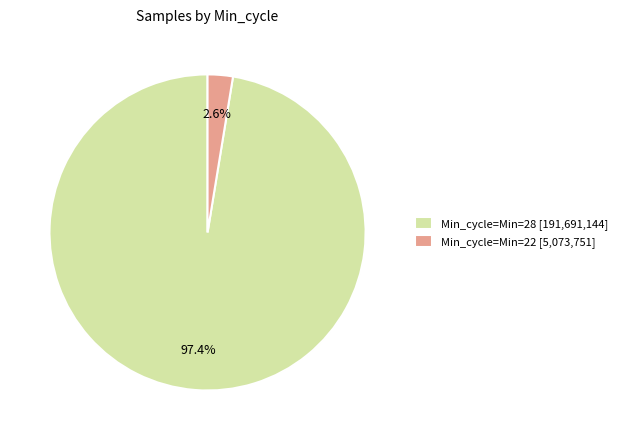

What portion of the pie excludes Min_cycle=Min=28 [191,691,144]?

2.6%